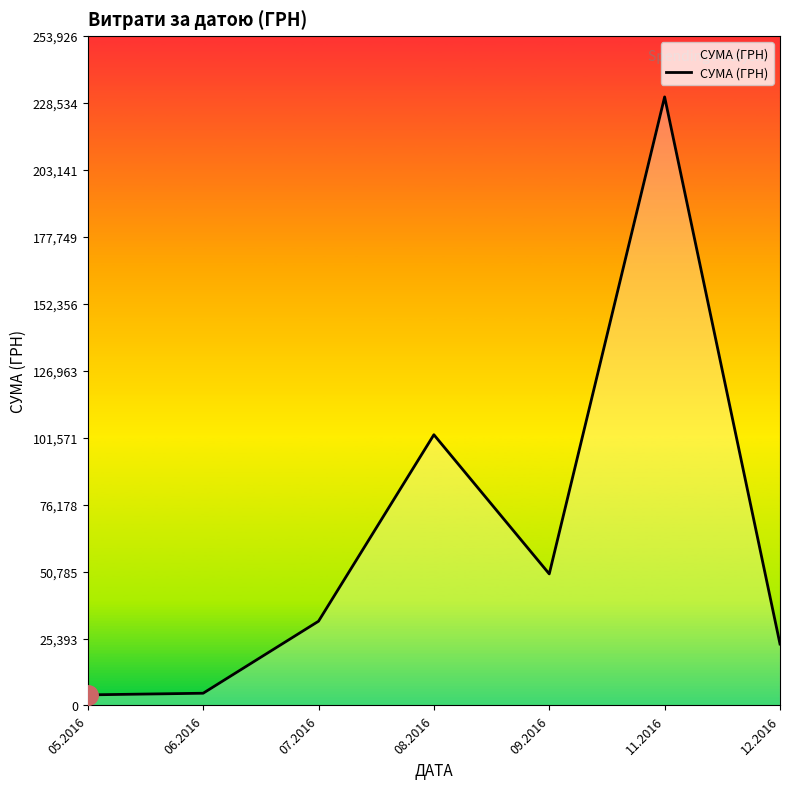

What is the ratio of the value at 05.2016 to the value at 06.2016?

0.9